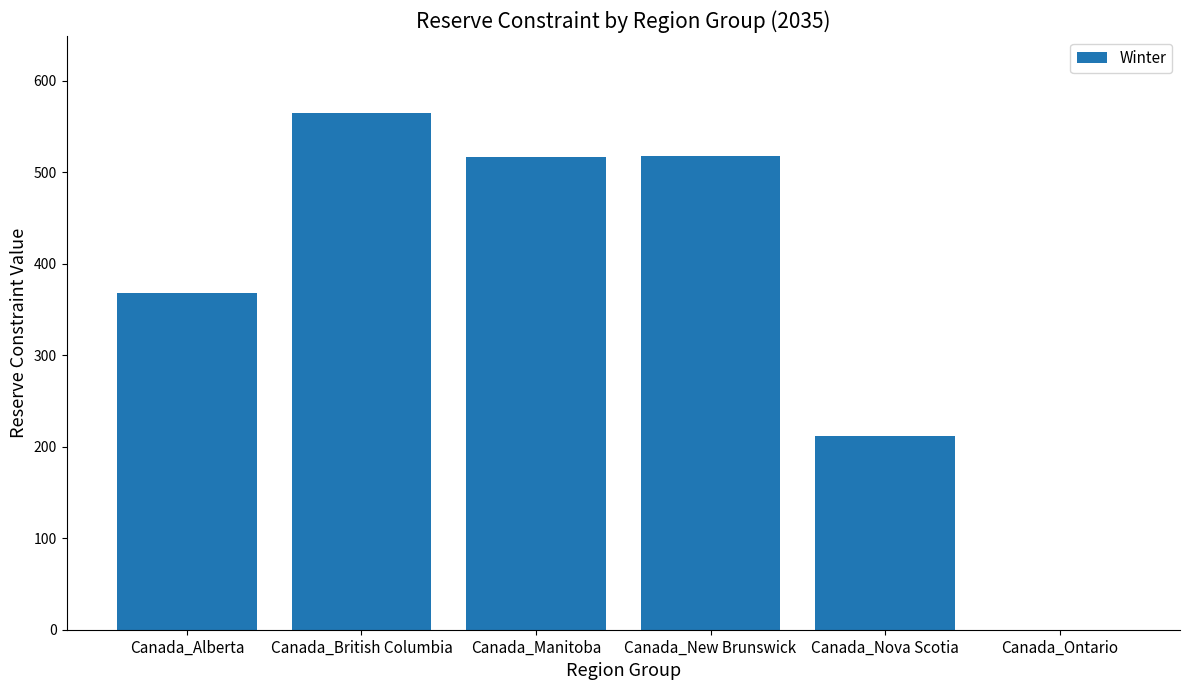

Count the number of values greater than 516.

3